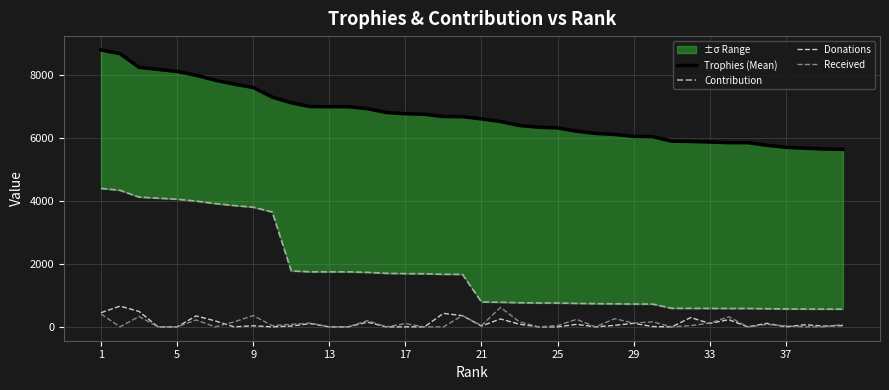

What is the maximum value for Received?

620